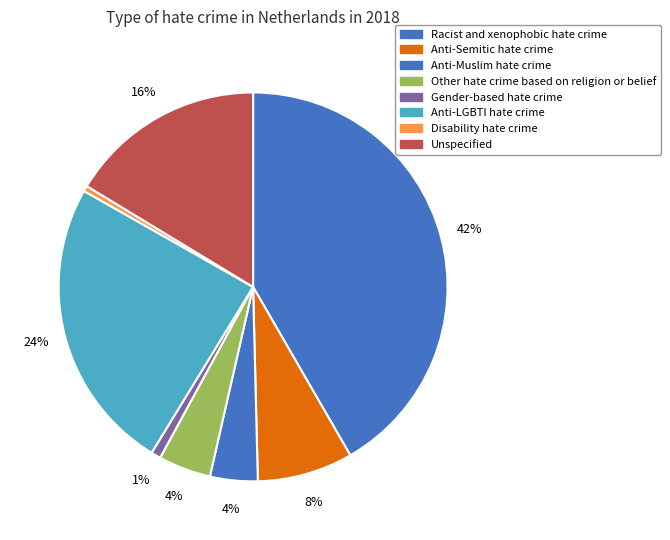

The Anti-LGBTI hate crime slice represents 24% of the pie. True or false?

True